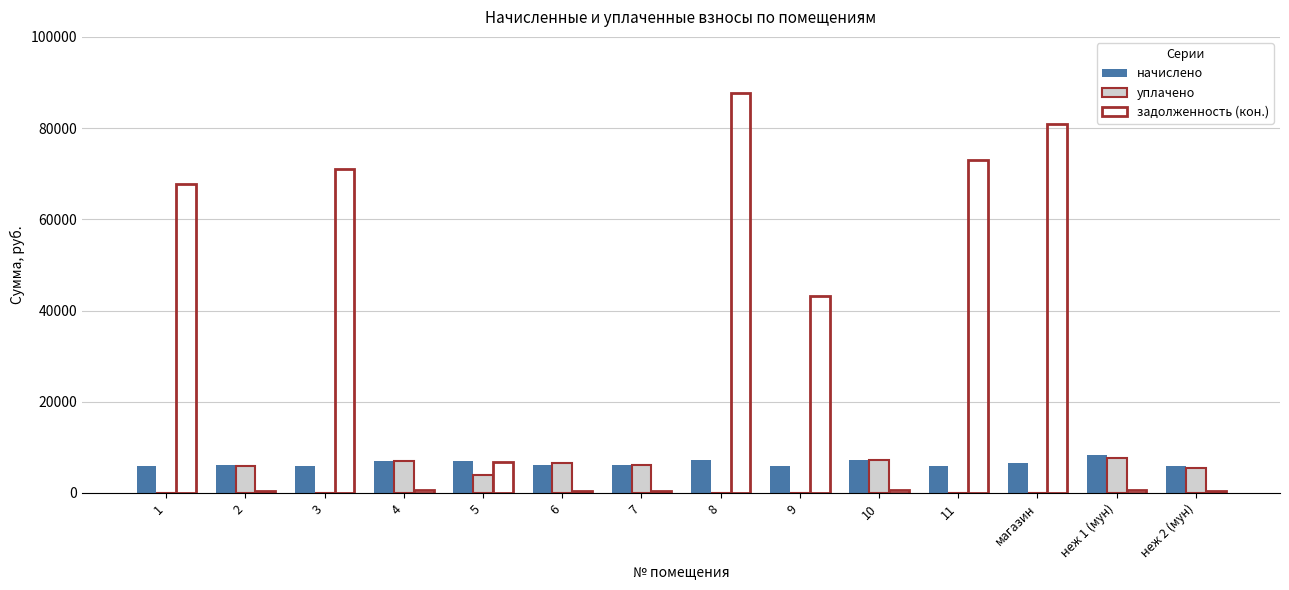

How many series are shown in this chart?

3